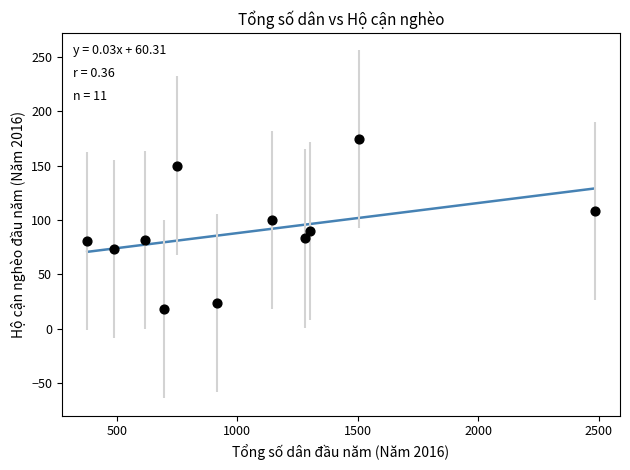

What is the range of X values (max minus min)?

2105